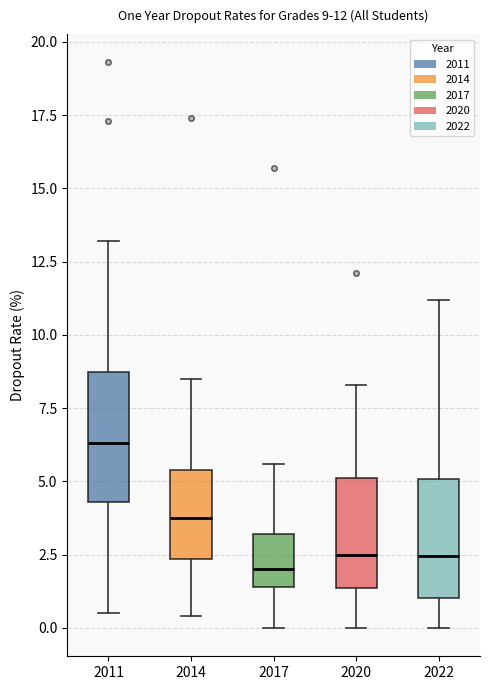

Which box has the highest median line?

2011